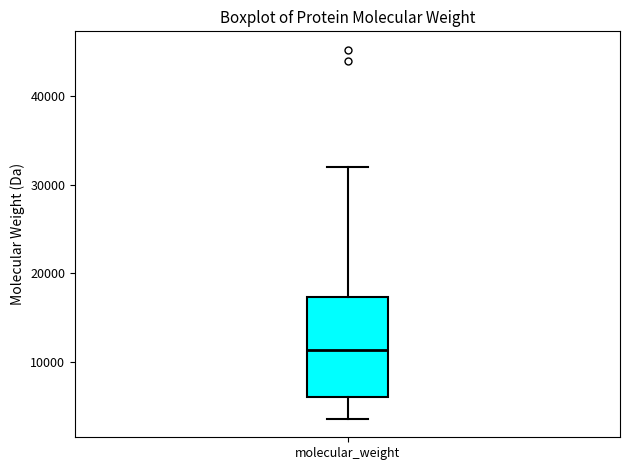

Transcribe this box plot: give where the median line is, the range the box spans, and where the two whiskers end, as read against the y-axis. The values are not printed on the chart, so give them approximately, as read against the axis.

median 11000, box 6000 to 17000, whiskers 4000 to 32000